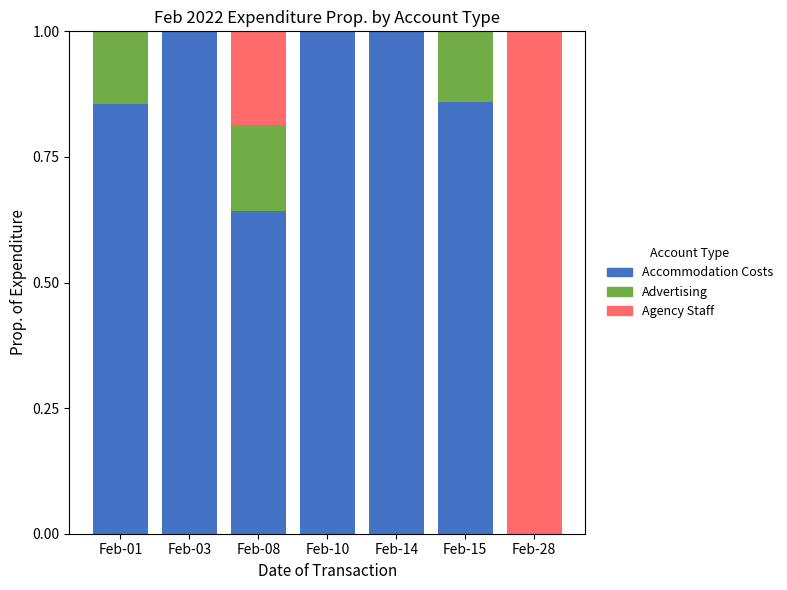

How many values in Accommodation Costs are above zero?

6